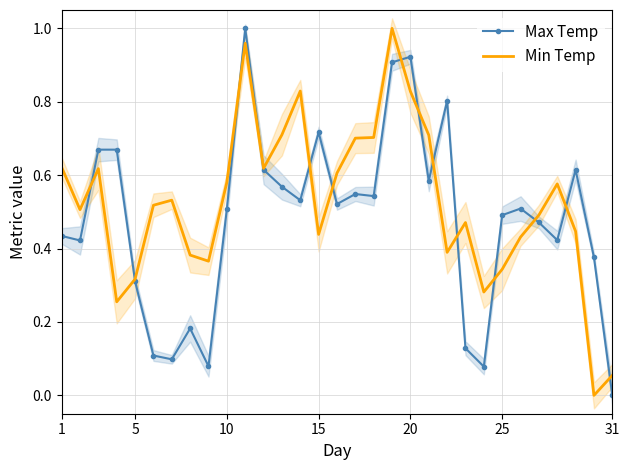

The value of Min Temp at 25 is 0.1. True or false?

False